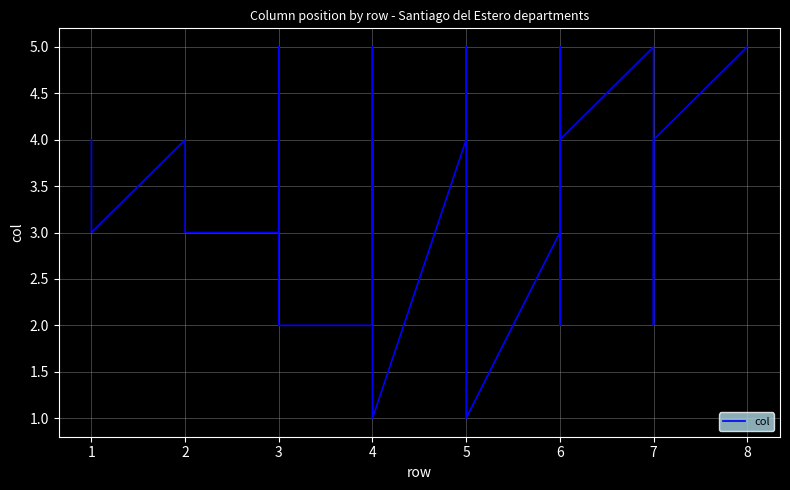

Reading right to left, transcribe all the data shown in this chart.

5	4	3	2	5	4	2	5	3	1	2	3	5	4	1	4	3	5	2	2	5	4	3	3	4	3	4